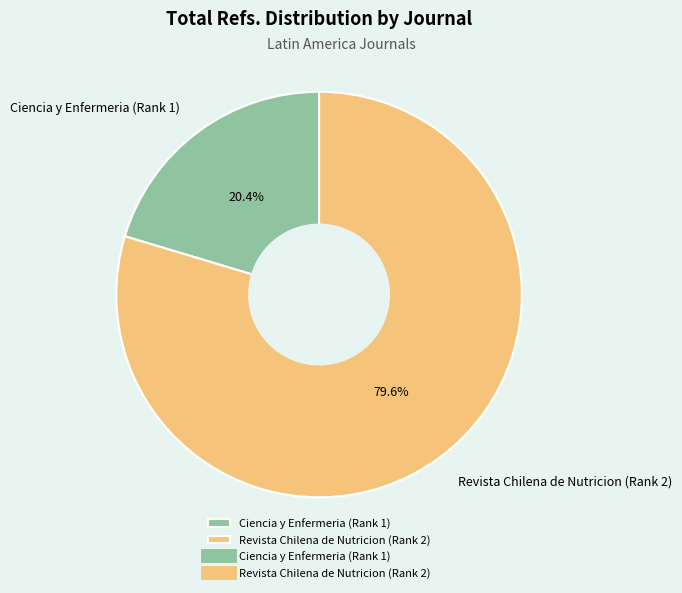

Which category has the biggest portion of the pie?

Revista Chilena de Nutricion (Rank 2)